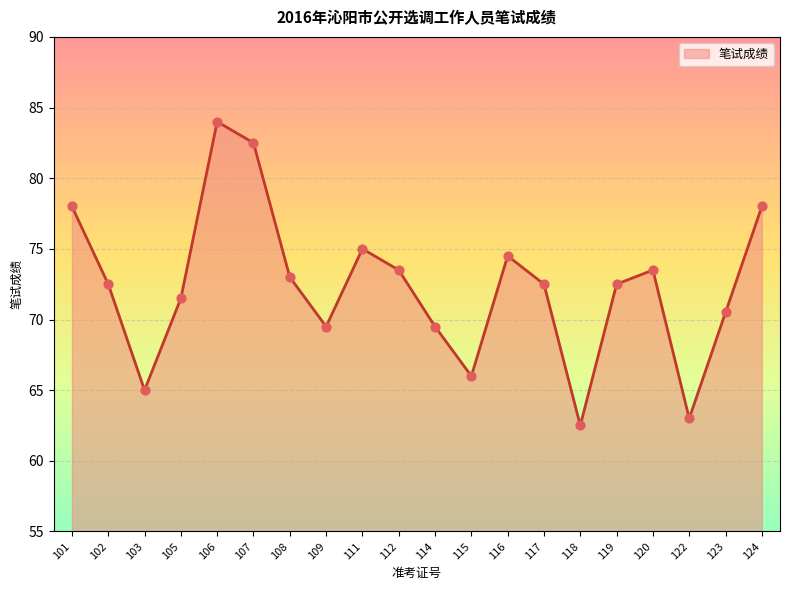

Between 103 and 101, which is larger?

101